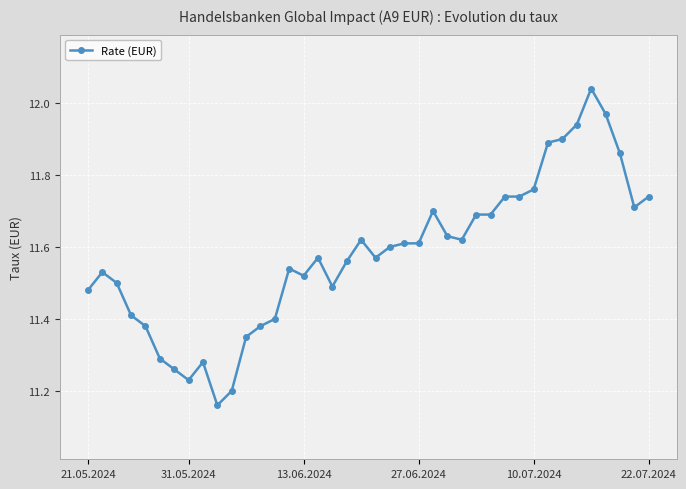

What is the difference between the maximum and second lowest values?

0.8